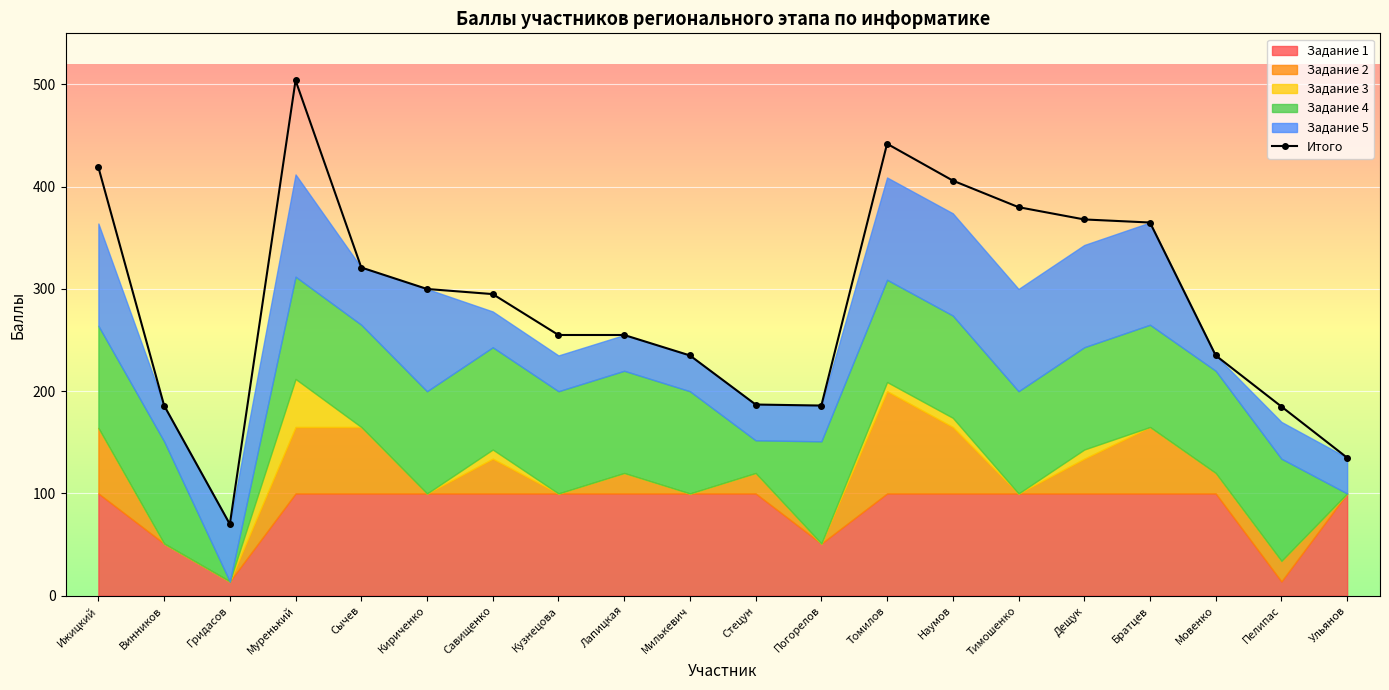

Count the number of values greater than 295.

9